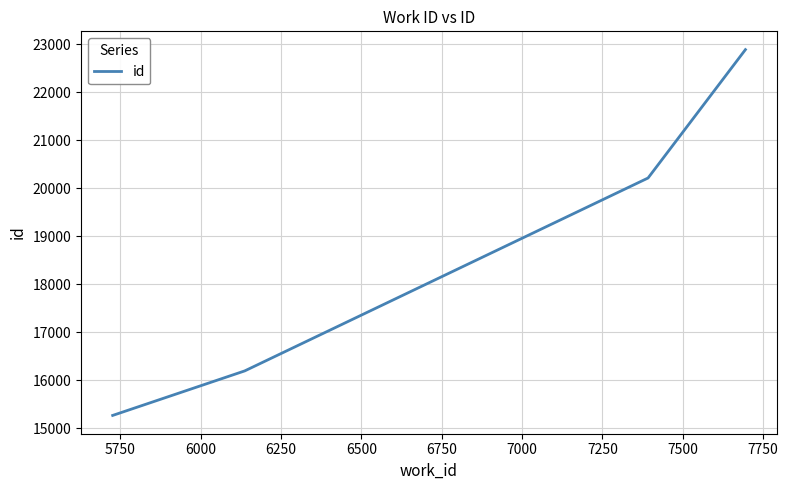

Count the number of categories in the chart.

4